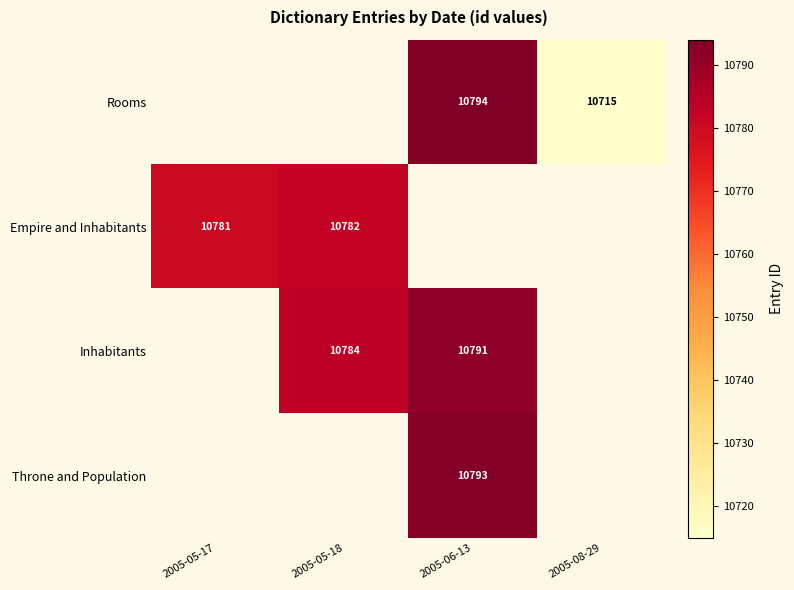

At which category does the chart reach its minimum across all series?

2005-08-29